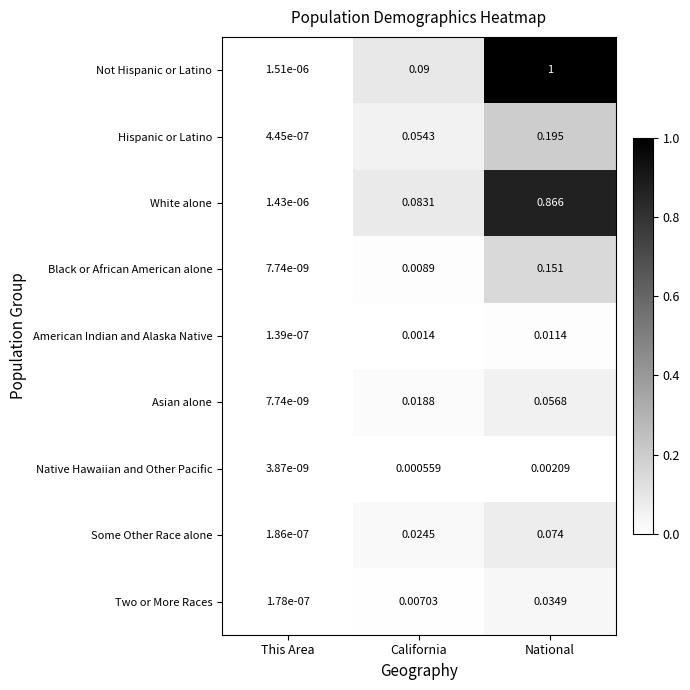

Which category has the highest value across all series?

National